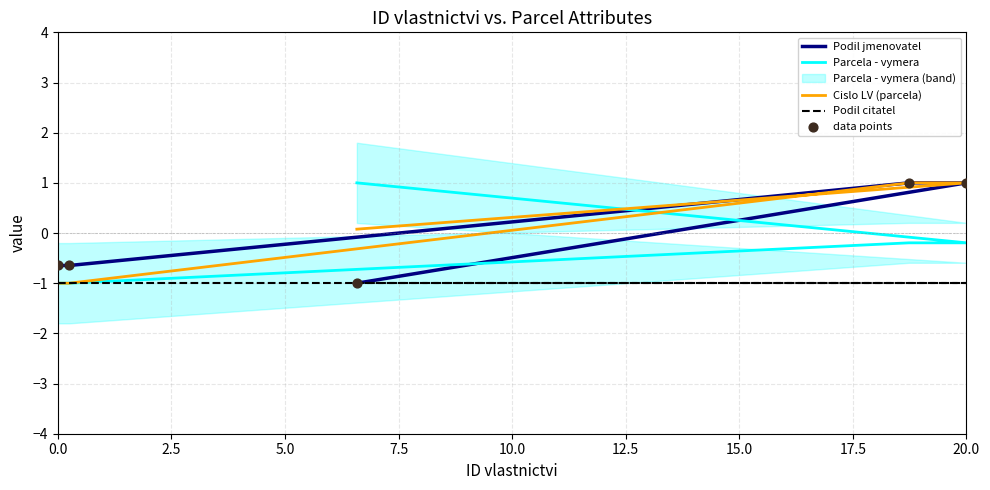

Which series has the widest spread of Y values?

Parcela - vymera